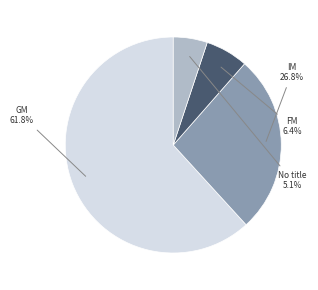

To the nearest percent, what is the combined percentage of GM and IM?

89%